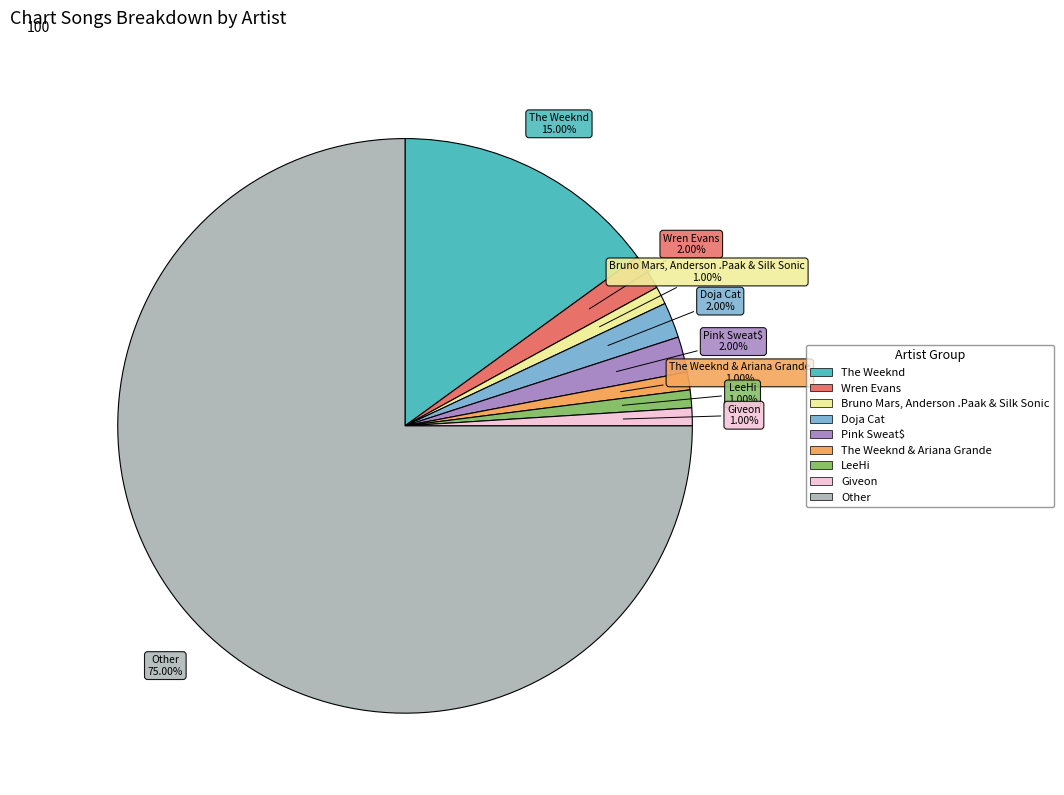

Is there a majority slice in this chart?

Yes